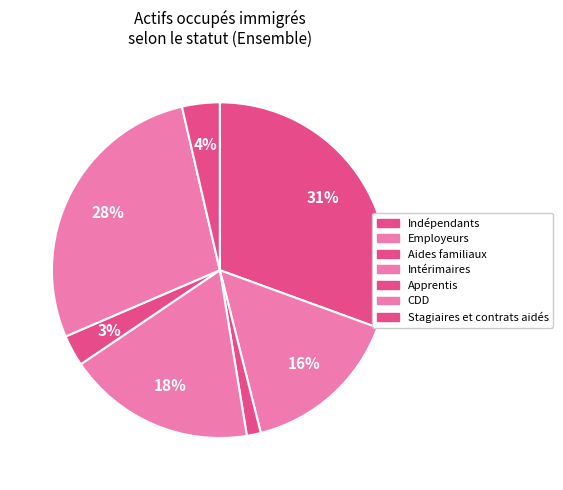

How many segments does this pie chart have?

7